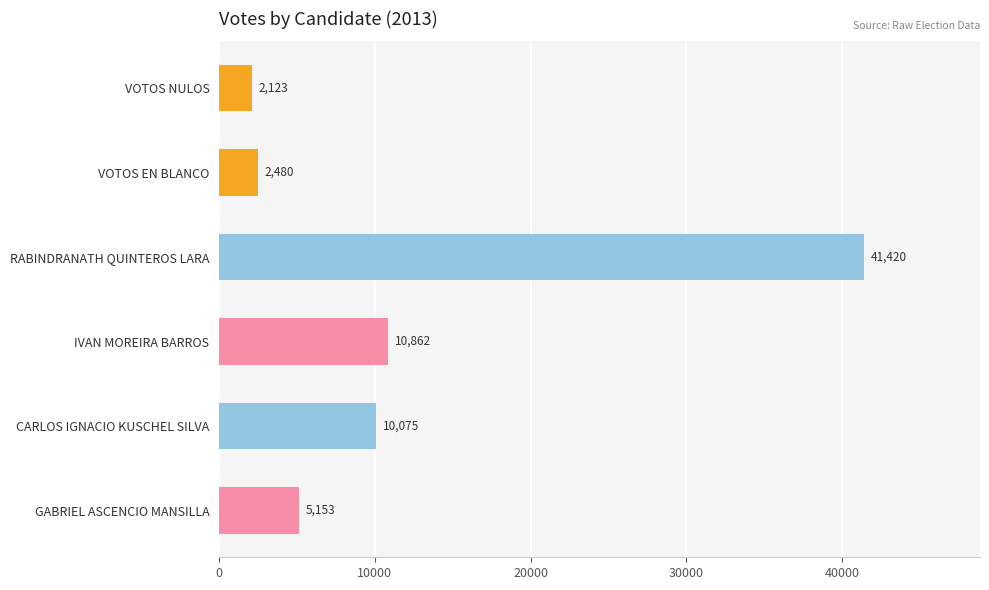

Count the number of data series in this chart.

1